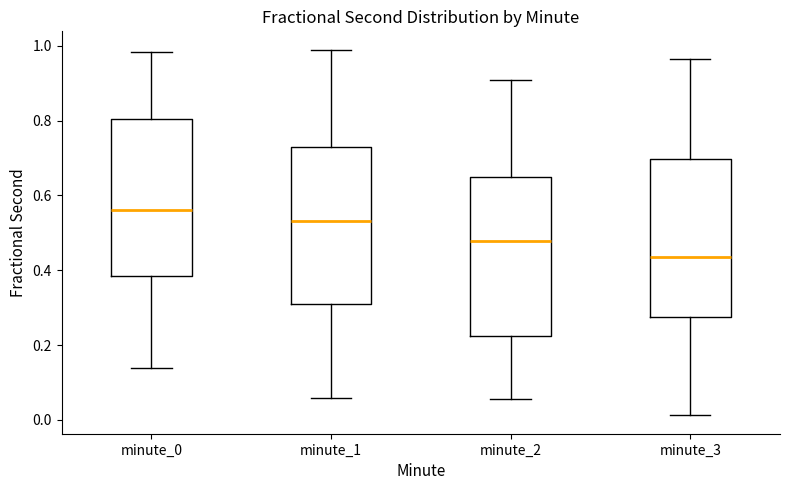

Reading left to right, read every box against the y-axis: the position of its median line, the range the box covers, and the ends of its whiskers. The values are not printed on the chart, so give them approximately, as read against the axis.

minute_0: median 0.56, box 0.38 to 0.80, whiskers 0.14 to 0.98
minute_1: median 0.54, box 0.30 to 0.72, whiskers 0.06 to 0.98
minute_2: median 0.48, box 0.22 to 0.66, whiskers 0.06 to 0.90
minute_3: median 0.44, box 0.28 to 0.70, whiskers 0.02 to 0.96